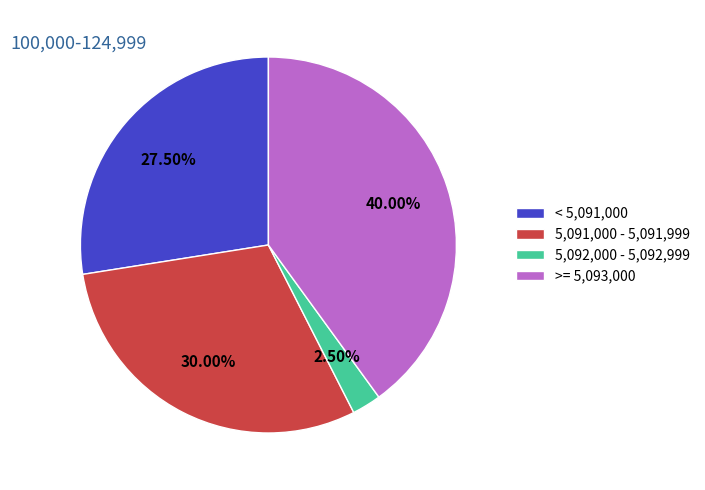

How many segments does this pie chart have?

4